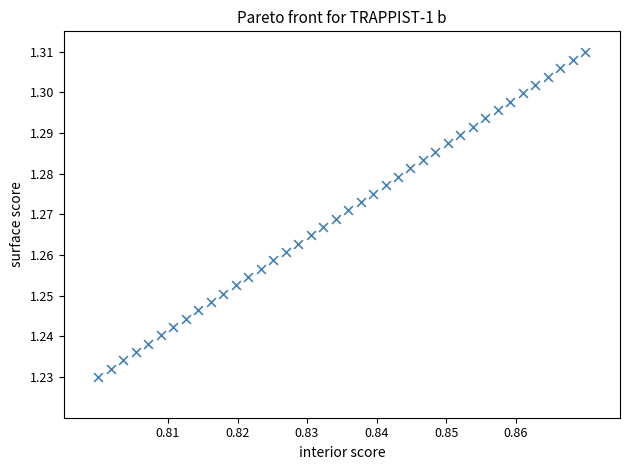

Count the number of points in this scatter plot.

40